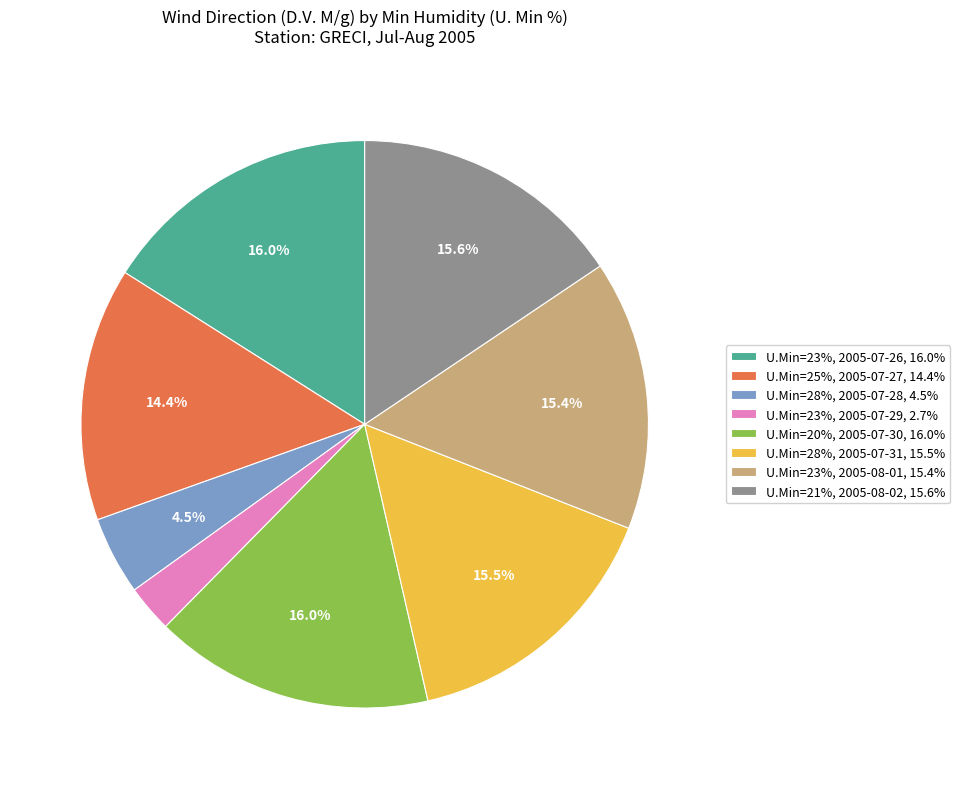

Is there a majority slice in this chart?

No